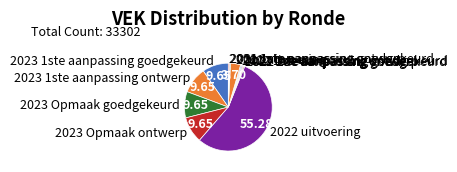

Do 2022 2de aanpassing ontwerp and 2022 1ste aanpassing goedgekeurd together represent more than half of the pie?

No